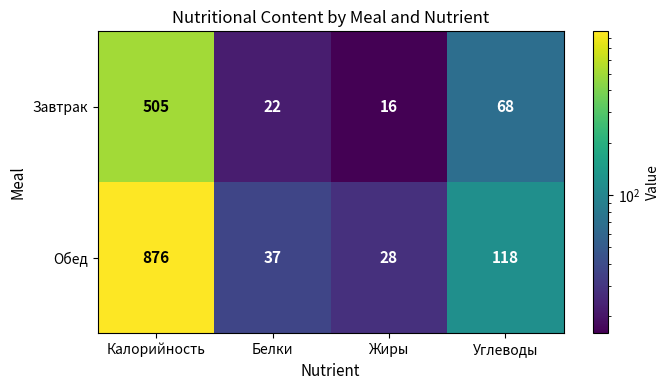

List the series in order of their overall mean, lowest first.

Завтрак, Обед